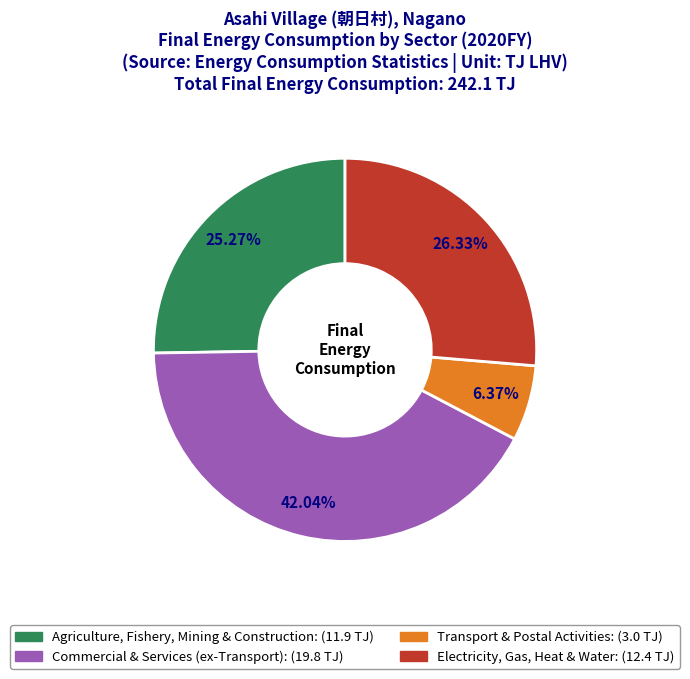

Does any single category account for the majority?

No